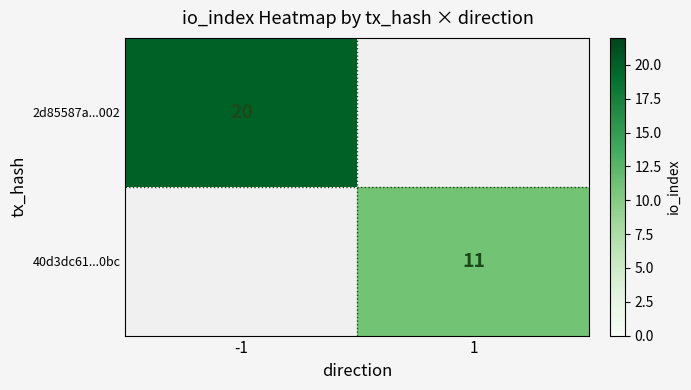

How many distinct data groups are displayed?

2